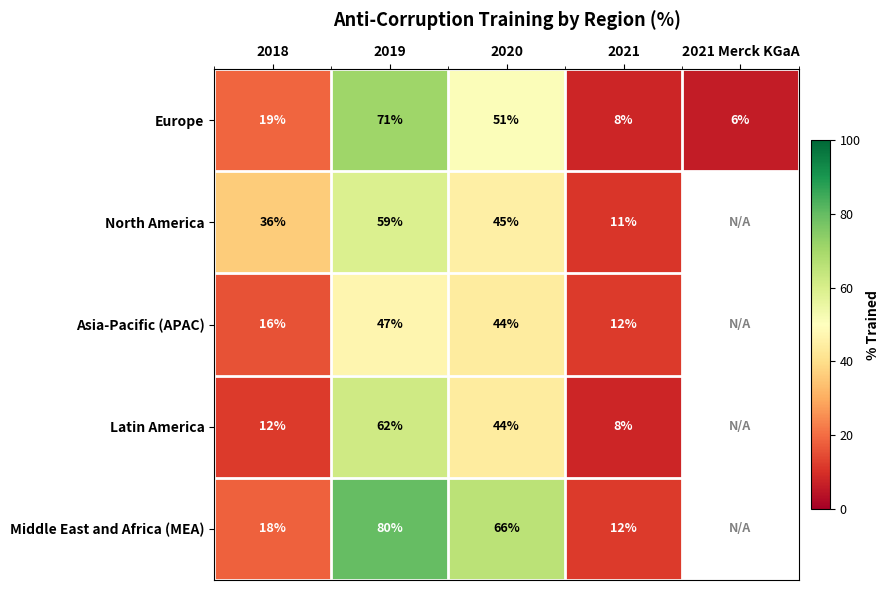

Is the value of Asia-Pacific (APAC) at 2018 greater than the value of North America at 2019?

No